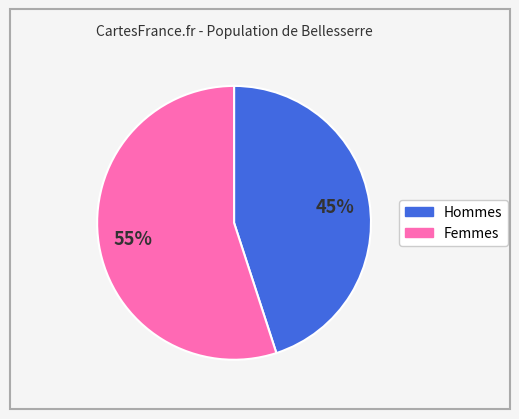

To the nearest percent, what is the average slice percentage?

50%